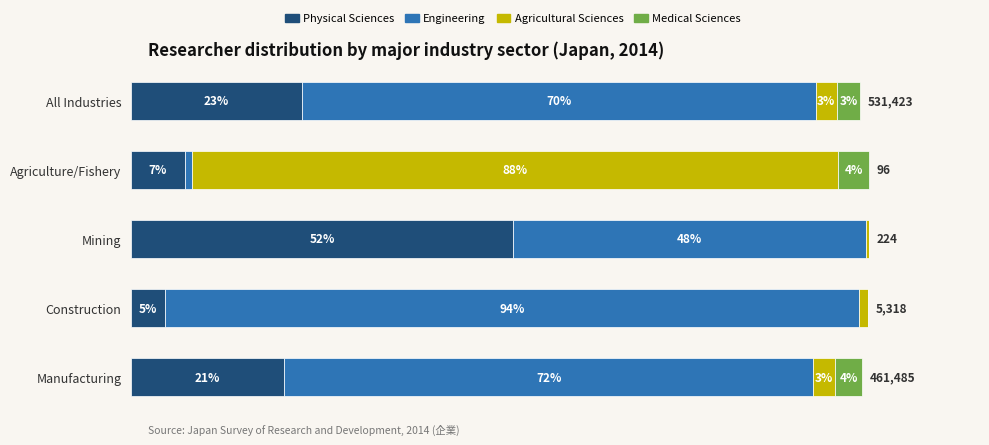

What are all the series names shown in the legend?

Physical Sciences, Engineering, Agricultural Sciences, Medical Sciences